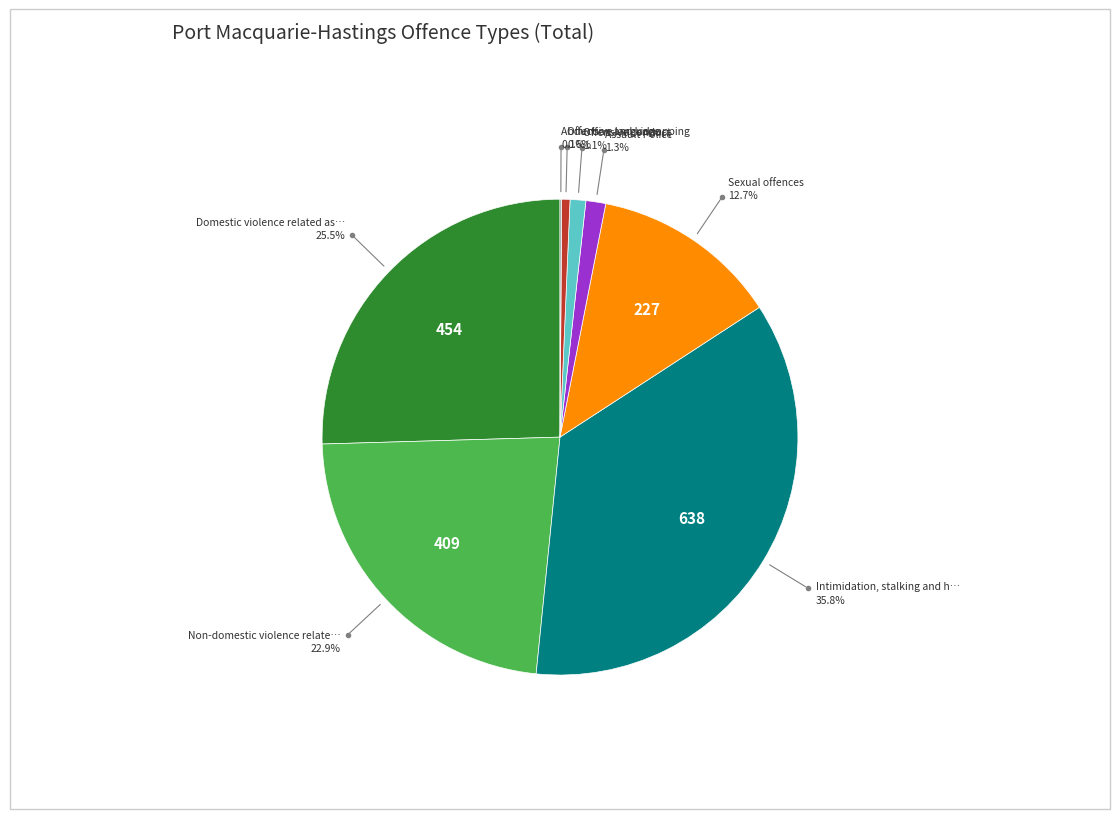

Is there a majority slice in this chart?

No